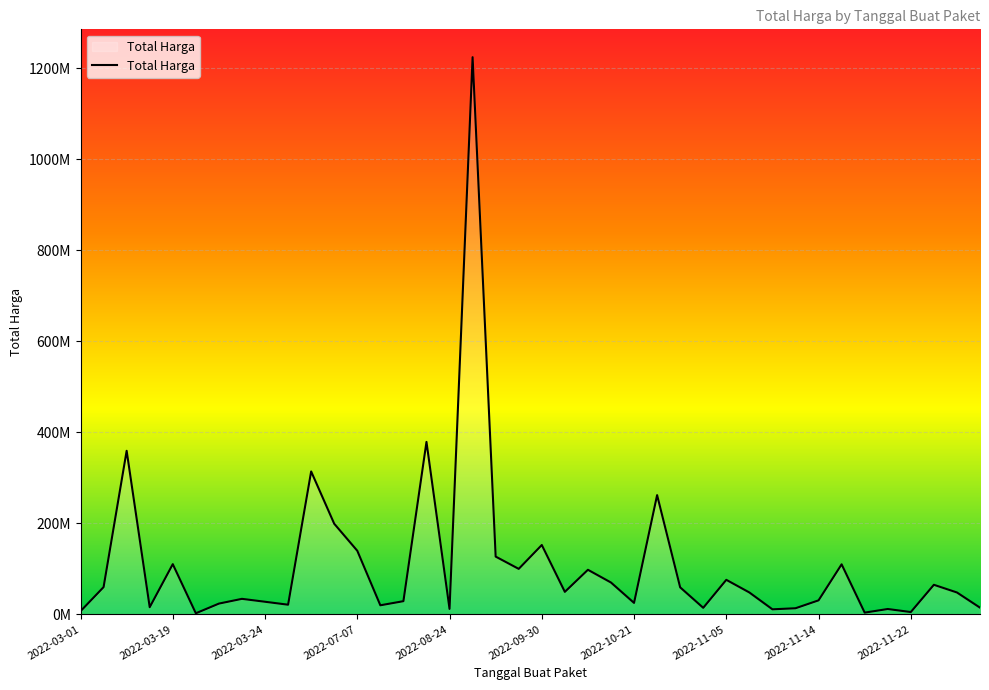

What is the minimum value shown in the chart?

2395750